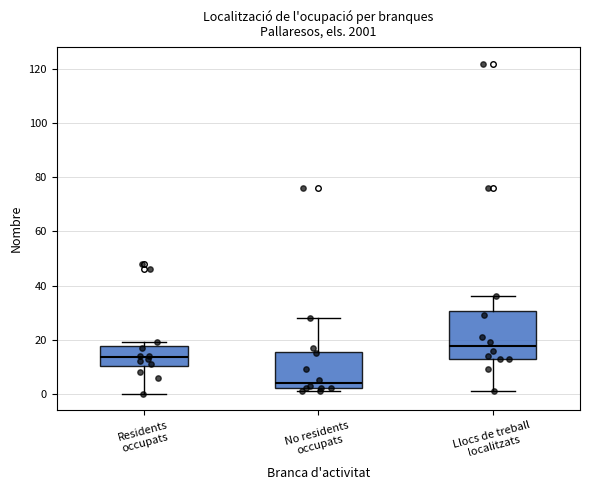

Comparing the boxes themselves (not the whiskers), which one is the tallest?

Llocs de treball localitzats